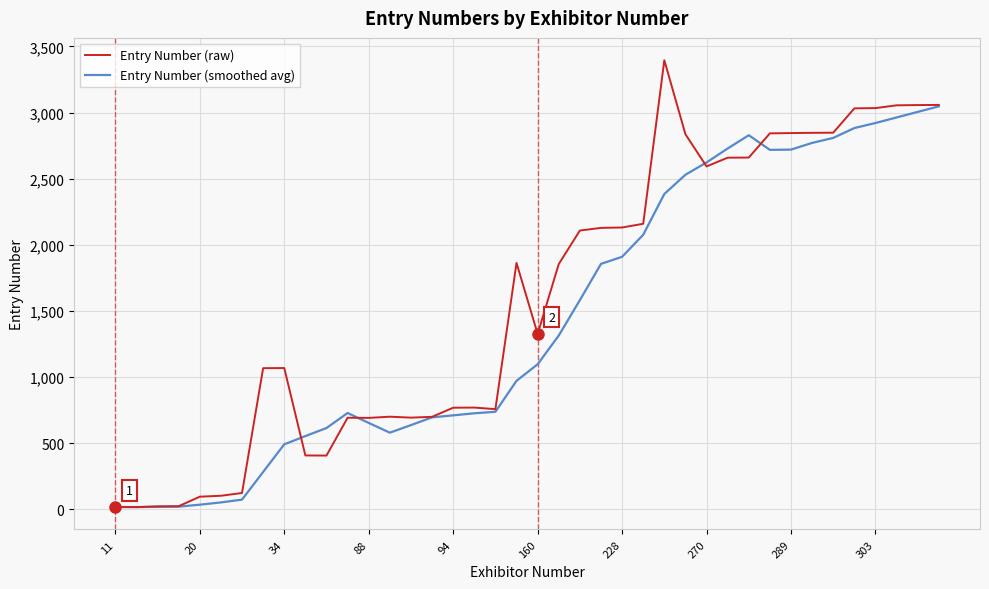

List the series in order of their overall mean, highest first.

Entry Number (raw), Entry Number (smoothed avg)